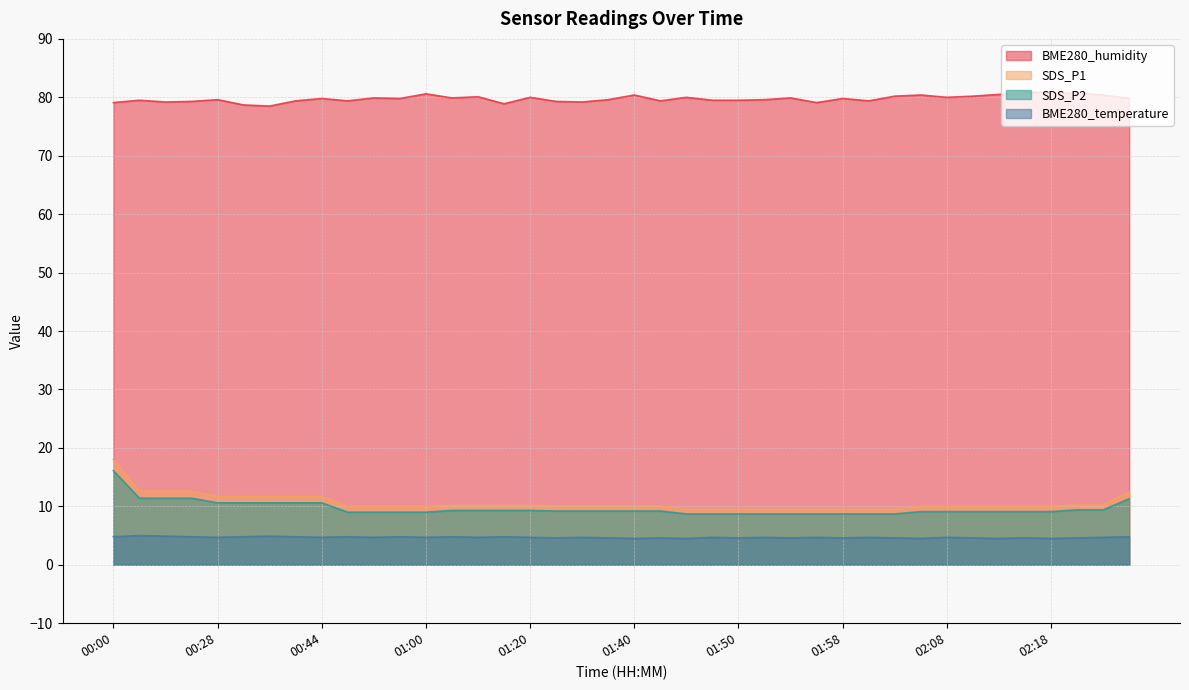

Which series has the largest total across all categories?

BME280_humidity